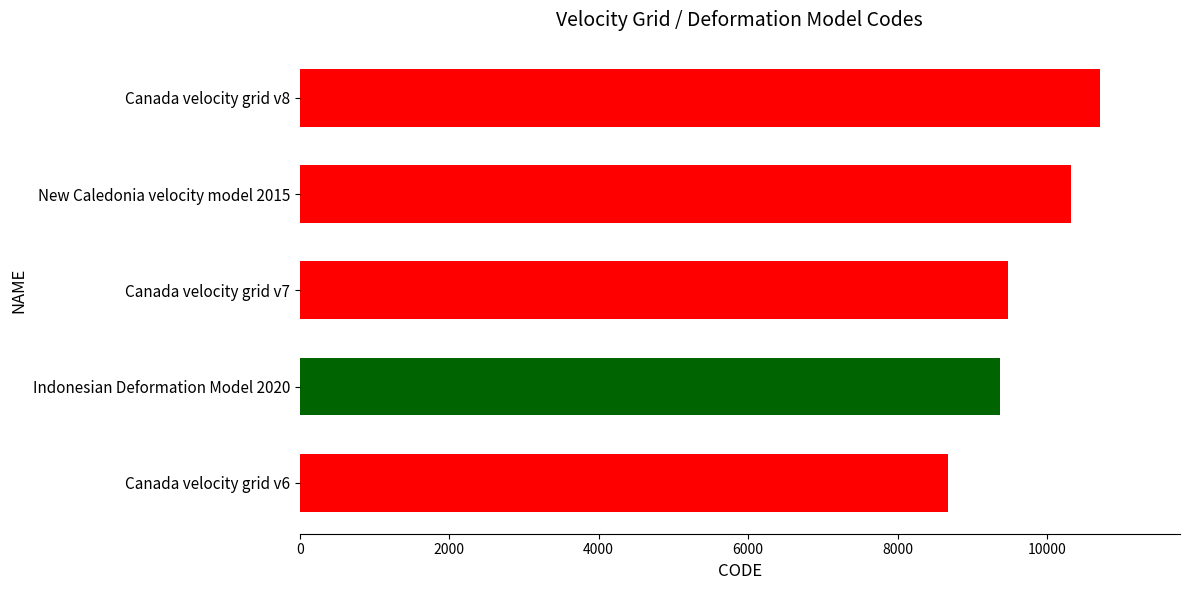

How many bars are there in total?

5